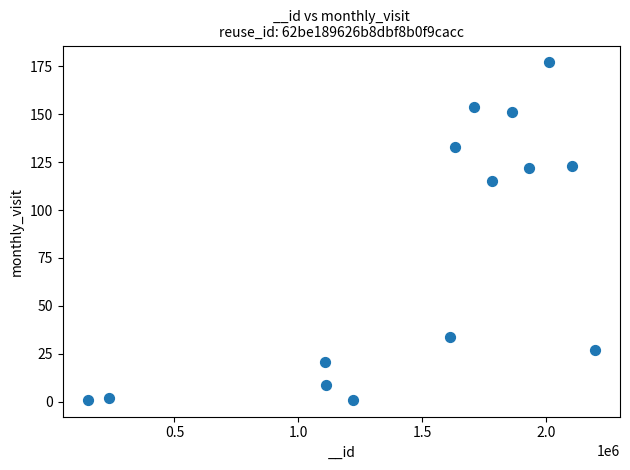

What Y value in the scatter plot is closest to 89?

115